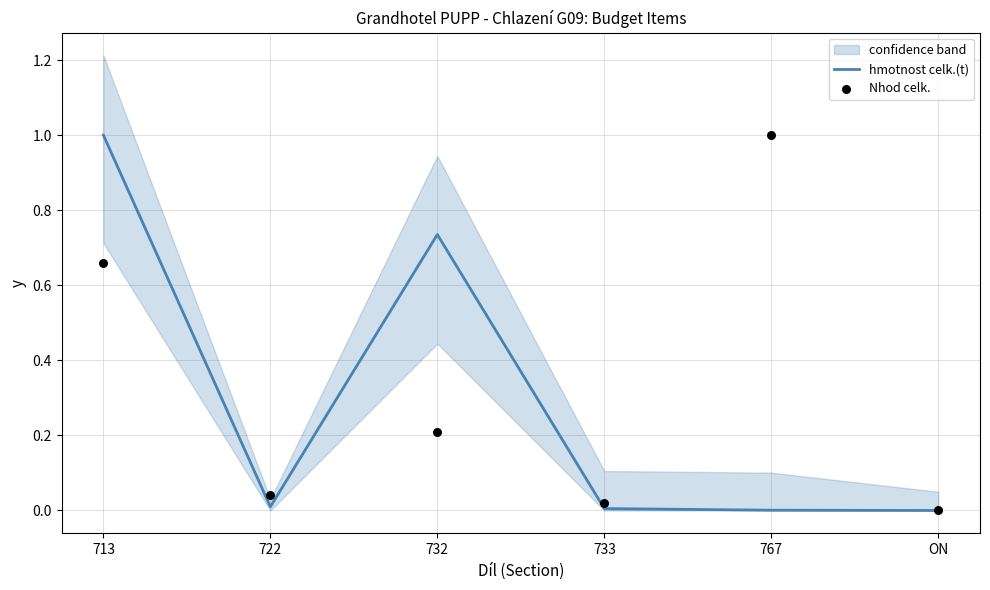

Which series has the widest spread of Y values?

hmotnost celk.(t)